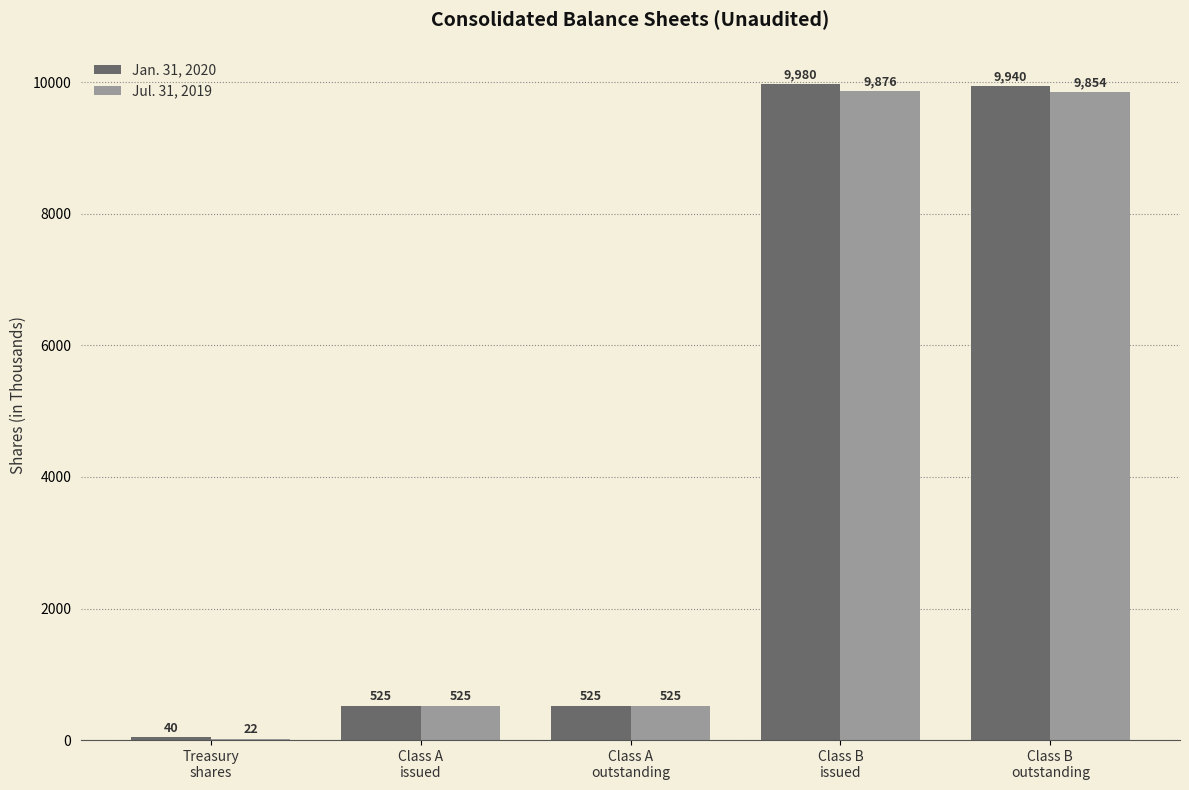

What is the sum of all Jan. 31, 2020 values?

21010